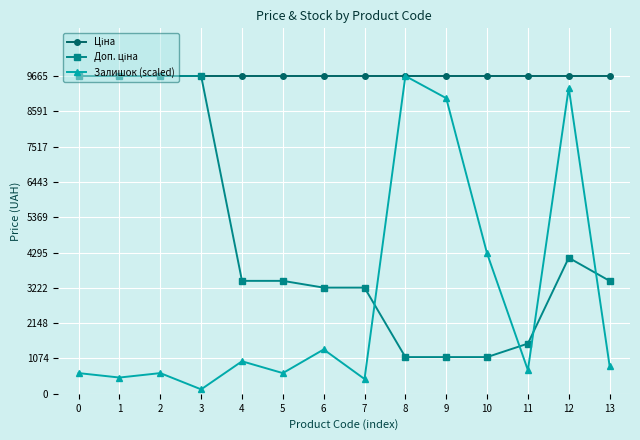

How many lines are shown in the chart?

3